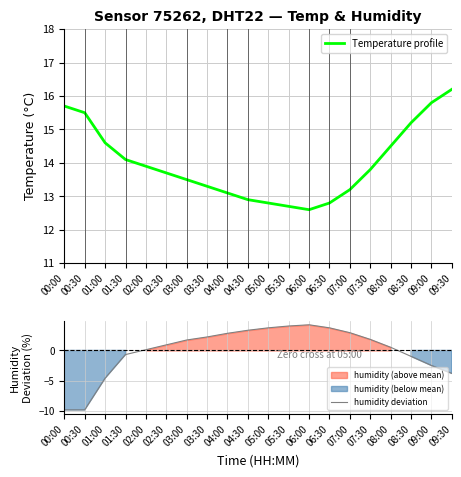

What is the sum of the Temperature profile values at 01:30 and 07:30?

27.9